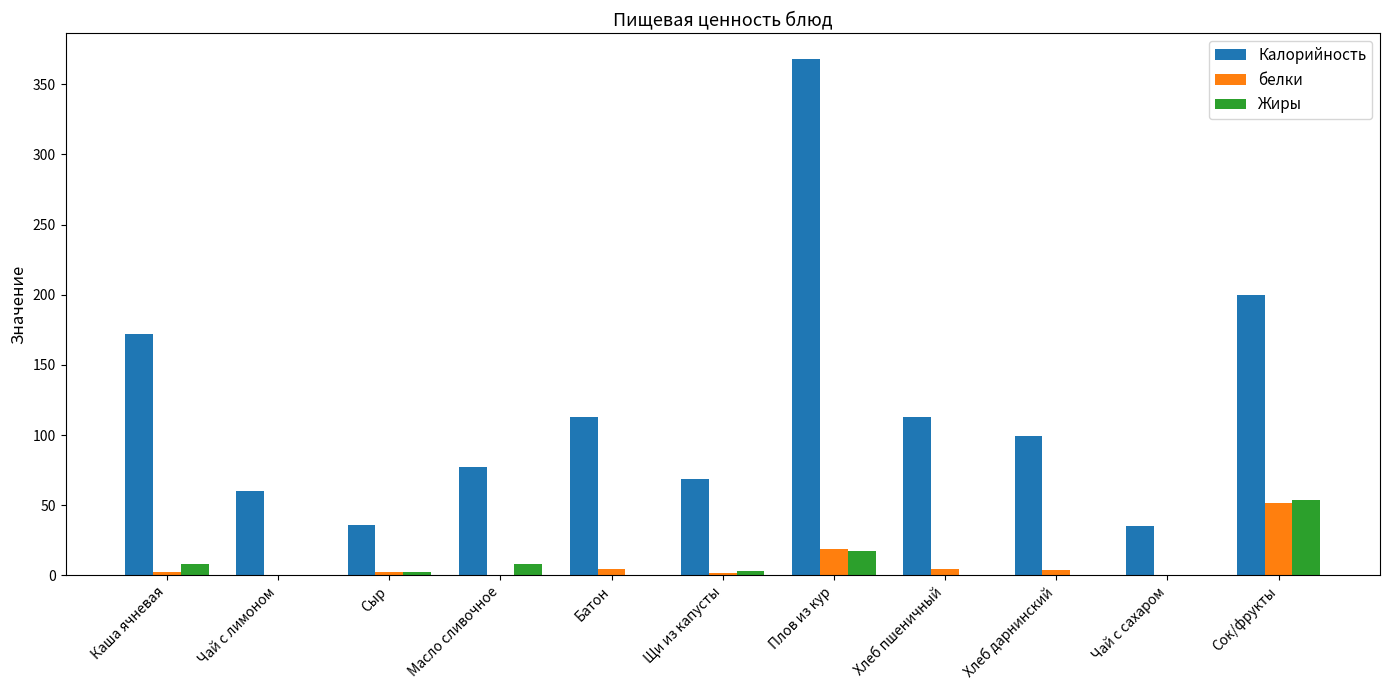

At which category is the sum across all series the highest?

Плов из кур